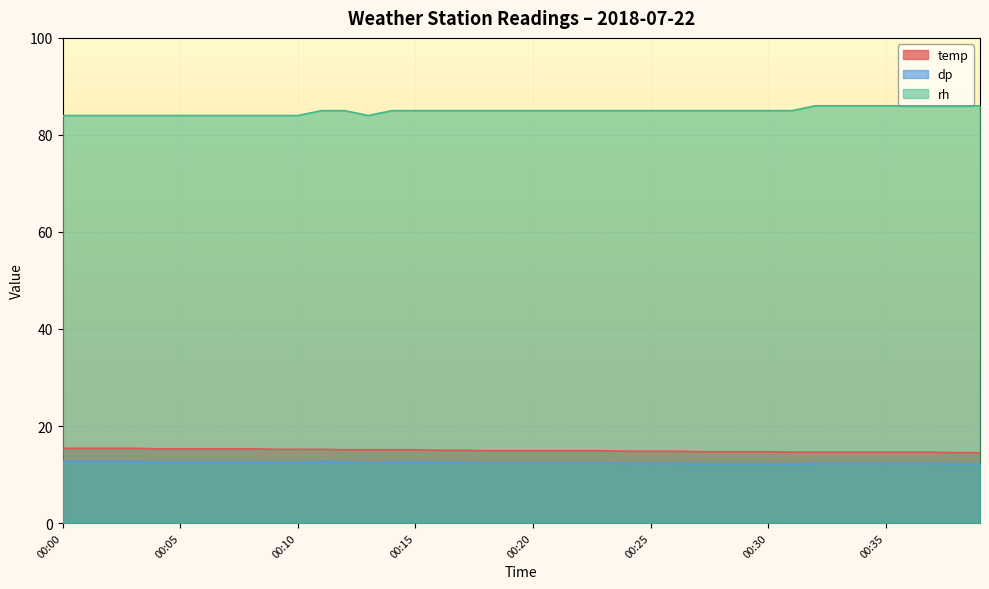

Reading left to right, list all the values displayed in this chart.

temp: 15.4	15.4	15.4	15.4	15.3	15.3	15.3	15.3	15.3	15.2	15.2	15.2	15.1	15.1	15.1	15.1	15.0	15.0	14.9	14.9	14.9	14.9	14.9	14.9	14.8	14.8	14.8	14.7	14.7	14.7	14.7	14.6	14.6	14.6	14.6	14.6	14.6	14.6	14.5	14.5
dp: 12.7	12.7	12.7	12.7	12.6	12.6	12.6	12.6	12.6	12.5	12.5	12.7	12.6	12.4	12.6	12.6	12.5	12.5	12.4	12.4	12.4	12.4	12.4	12.4	12.3	12.3	12.3	12.2	12.2	12.2	12.2	12.1	12.3	12.3	12.3	12.3	12.3	12.3	12.2	12.2
rh: 84.0	84.0	84.0	84.0	84.0	84.0	84.0	84.0	84.0	84.0	84.0	85.0	85.0	84.0	85.0	85.0	85.0	85.0	85.0	85.0	85.0	85.0	85.0	85.0	85.0	85.0	85.0	85.0	85.0	85.0	85.0	85.0	86.0	86.0	86.0	86.0	86.0	86.0	86.0	86.0